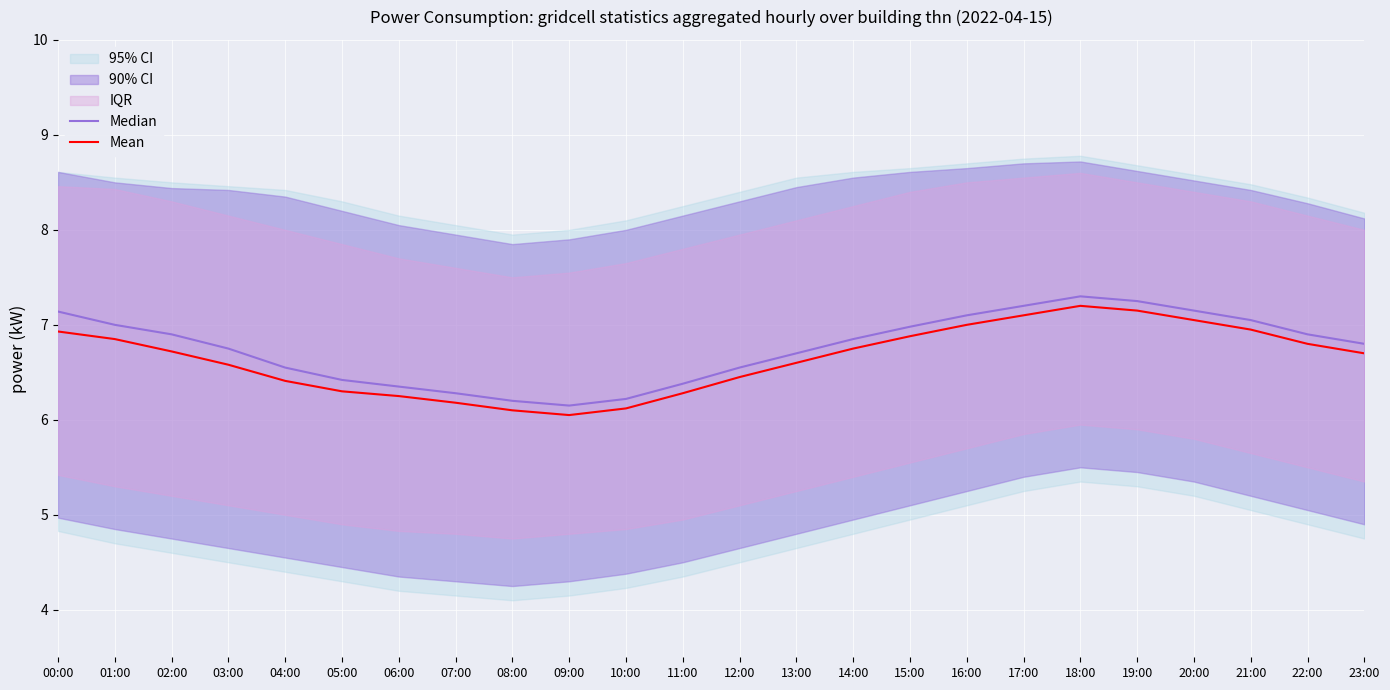

At which category does the chart reach its minimum across all series?

09:00